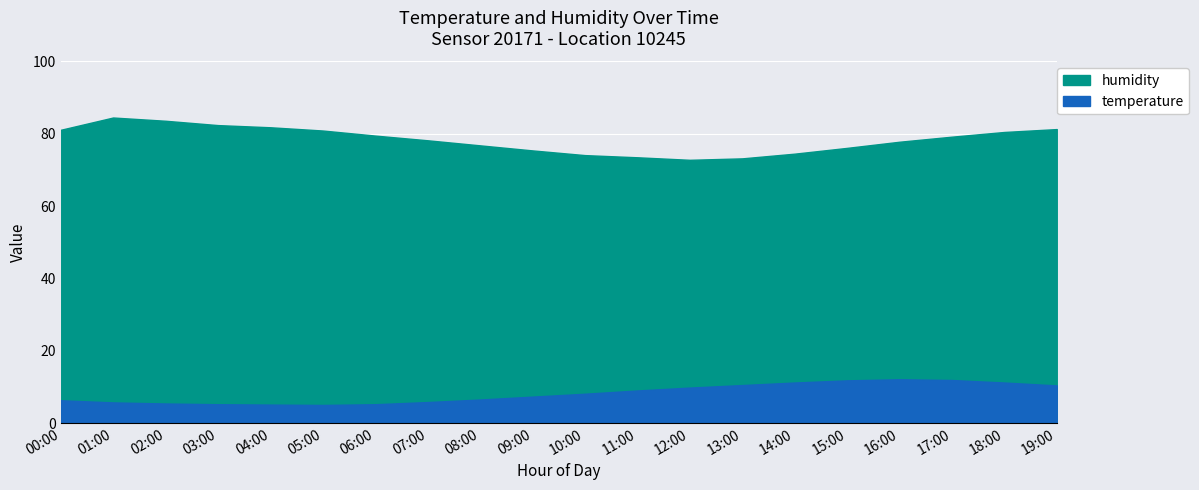

True or false: temperature and humidity intersect in this chart.

False